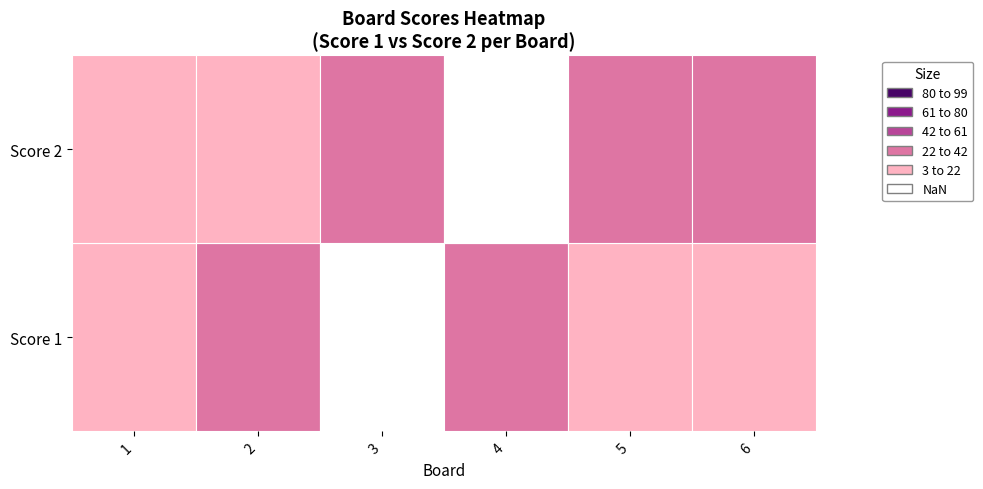

Which label corresponds to the largest value in the chart?

4